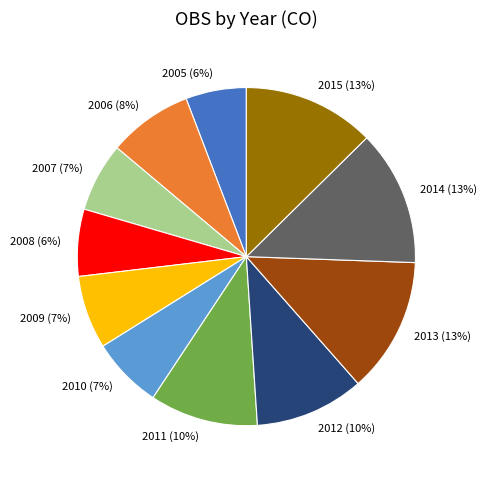

To the nearest percent, what percentage of the pie is 2006?

8%